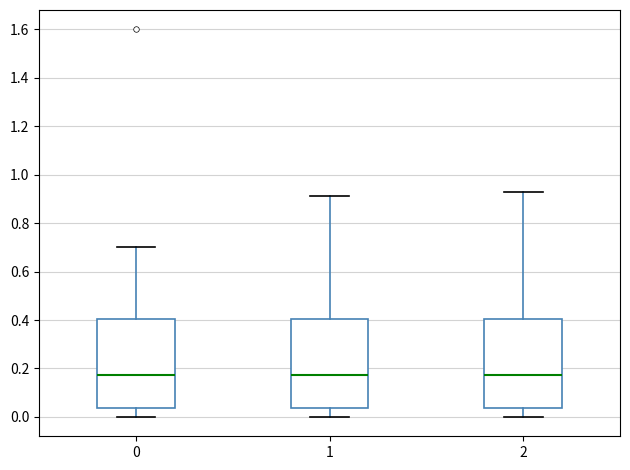

Reading left to right, read every box against the y-axis: the position of its median line, the range the box covers, and the ends of its whiskers. The values are not printed on the chart, so give them approximately, as read against the axis.

0: median 0.18, box 0.04 to 0.40, whiskers 0.00 to 0.70
1: median 0.18, box 0.04 to 0.40, whiskers 0.00 to 0.92
2: median 0.18, box 0.04 to 0.40, whiskers 0.00 to 0.94